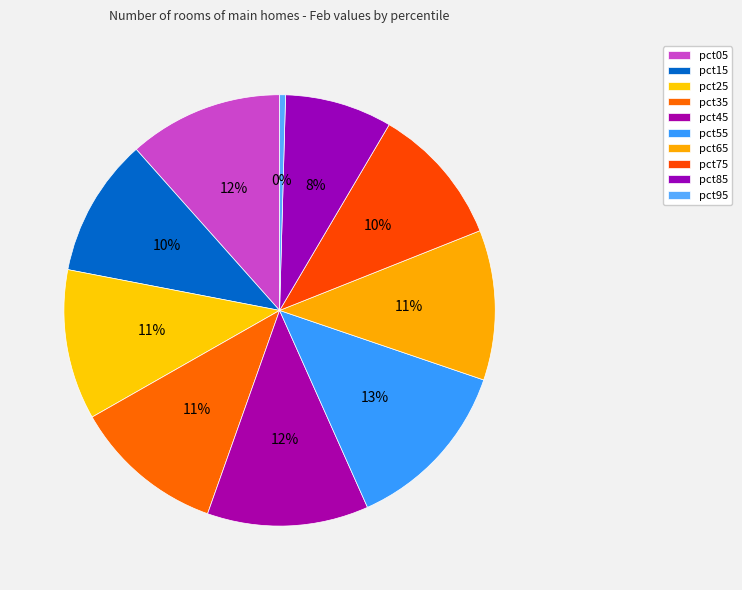

Which slice is the largest?

pct55